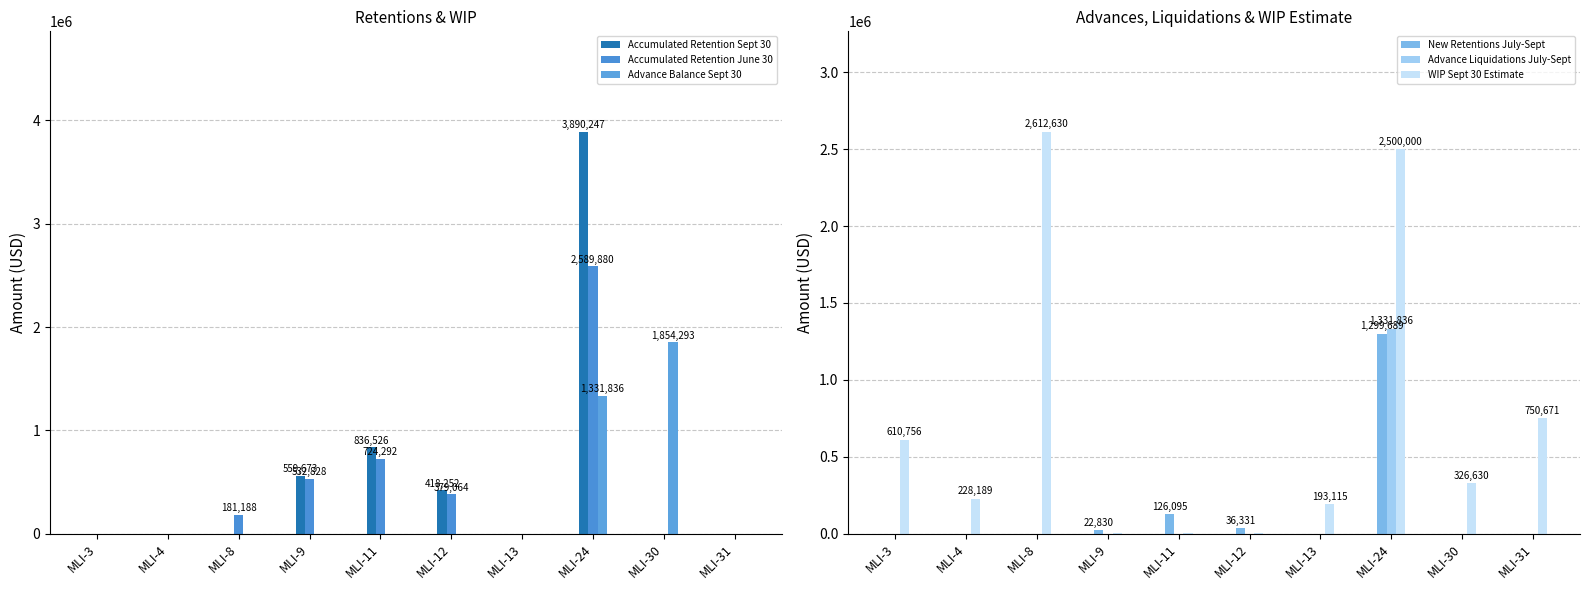

List the series in order of their peak value, lowest first.

New Retentions July-Sept, Advance Liquidations July-Sept, Advance Balance Sept 30, Accumulated Retention June 30, WIP Sept 30 Estimate, Accumulated Retention Sept 30